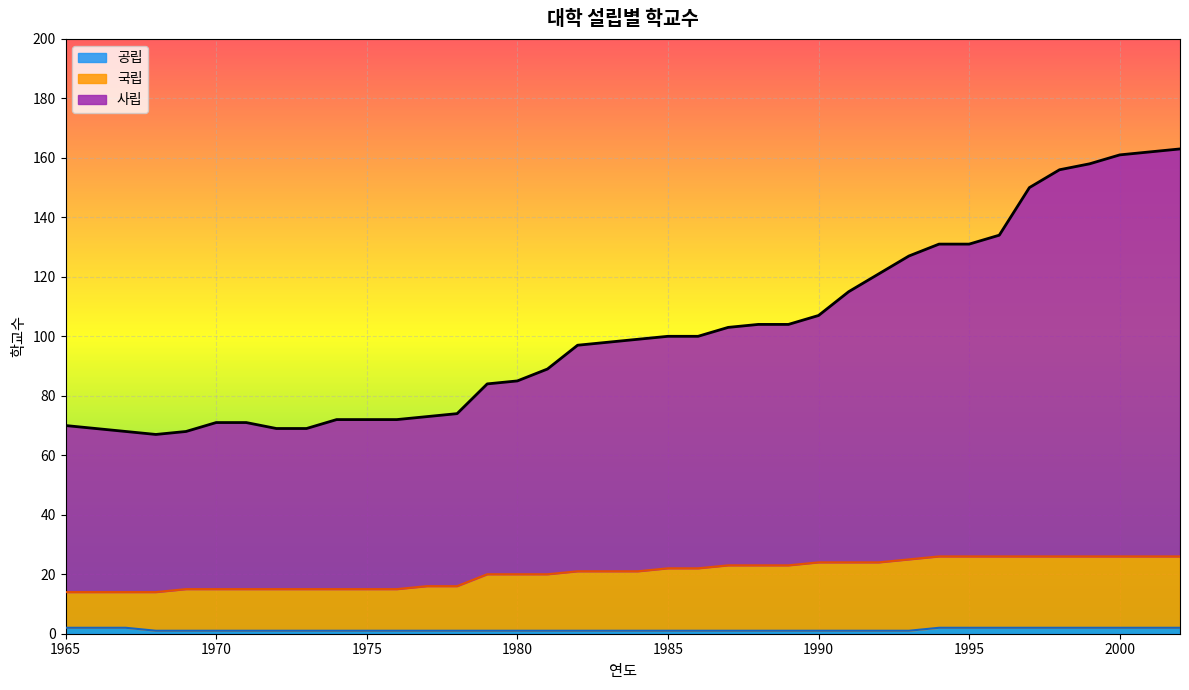

What is the value of the 국립 point at the 14th from the left?

16